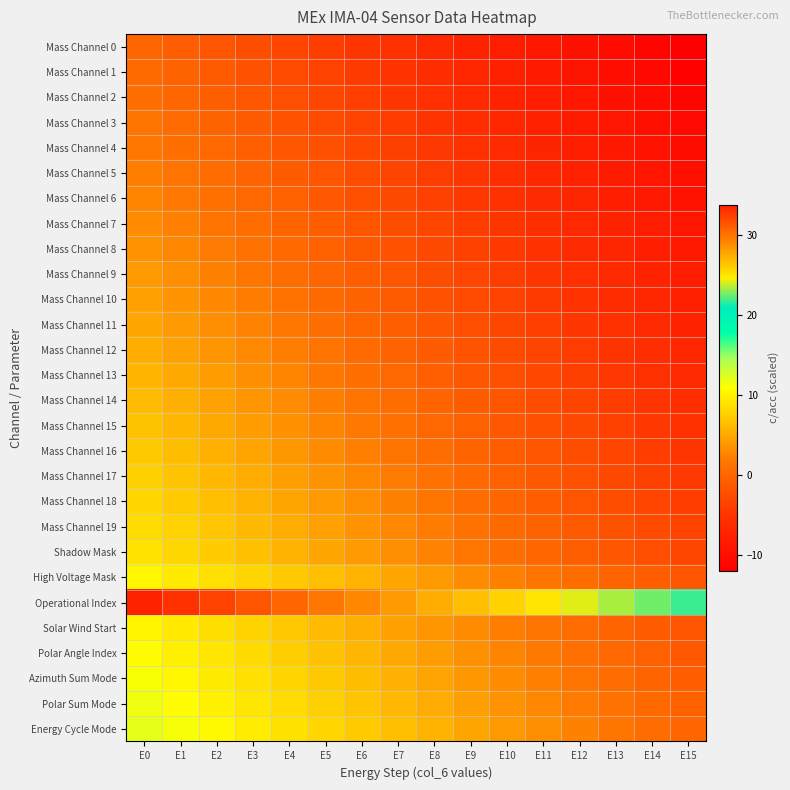

What is the total value across all series at E2?

148.2